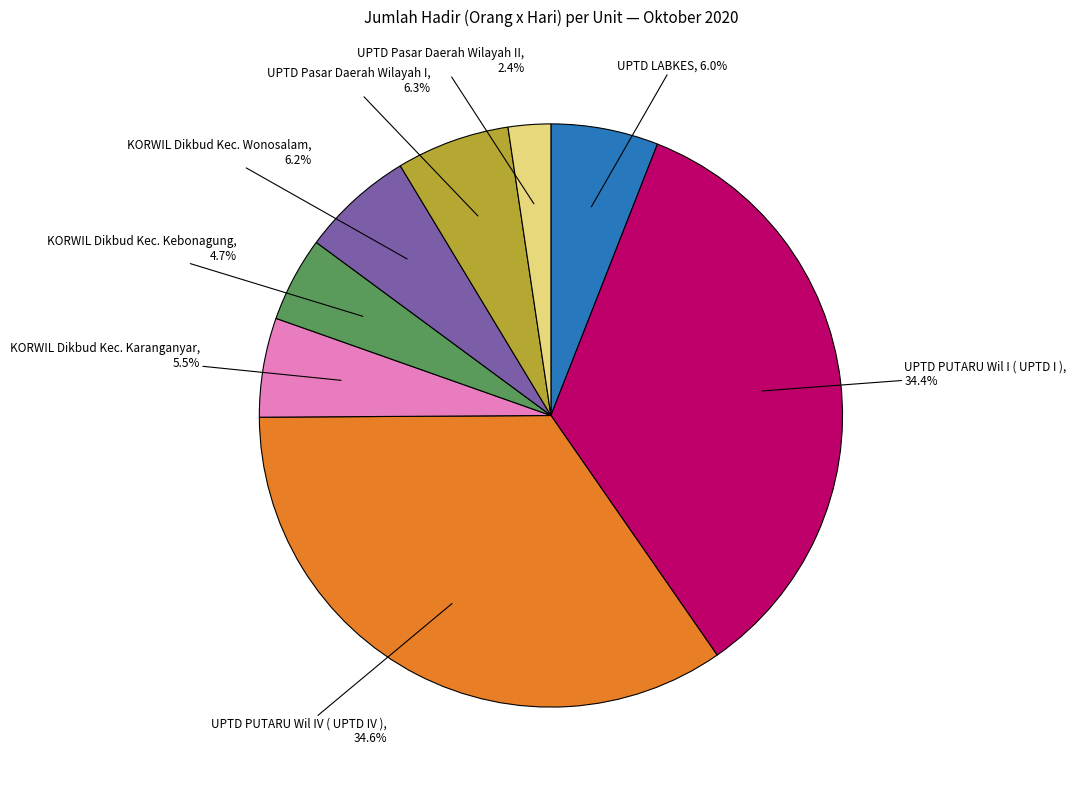

What is the ratio of the value at UPTD LABKES to the value at UPTD Pasar Daerah Wilayah II?

2.5